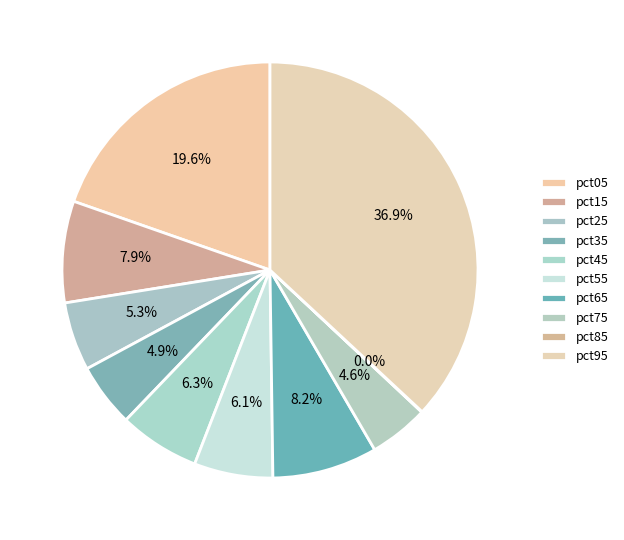

How many segments does this pie chart have?

10